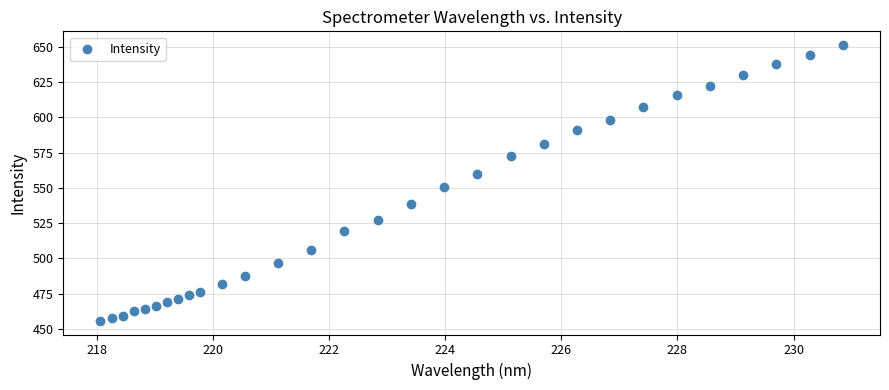

What Y value in the scatter plot is closest to 553?

550.6